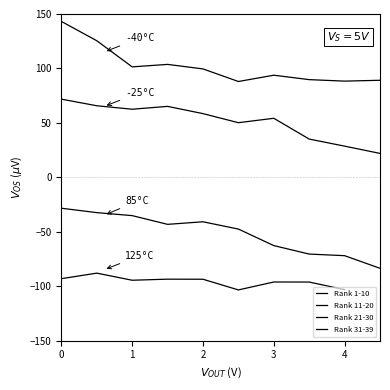

How many data points in Rank 1-10 are less than 99?

5